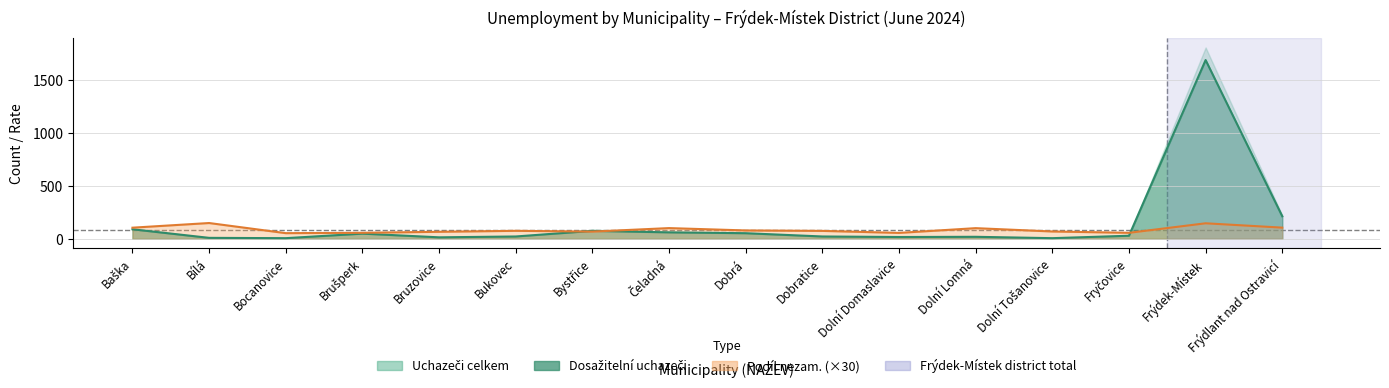

What is the label of the 2nd point from the right?

Frýdek-Místek